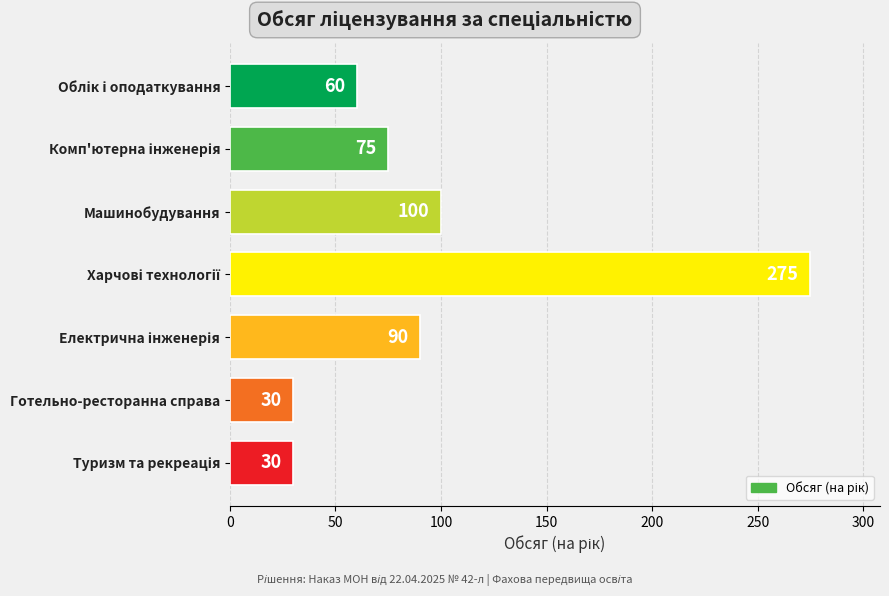

What is the difference between the maximum and minimum values?

245